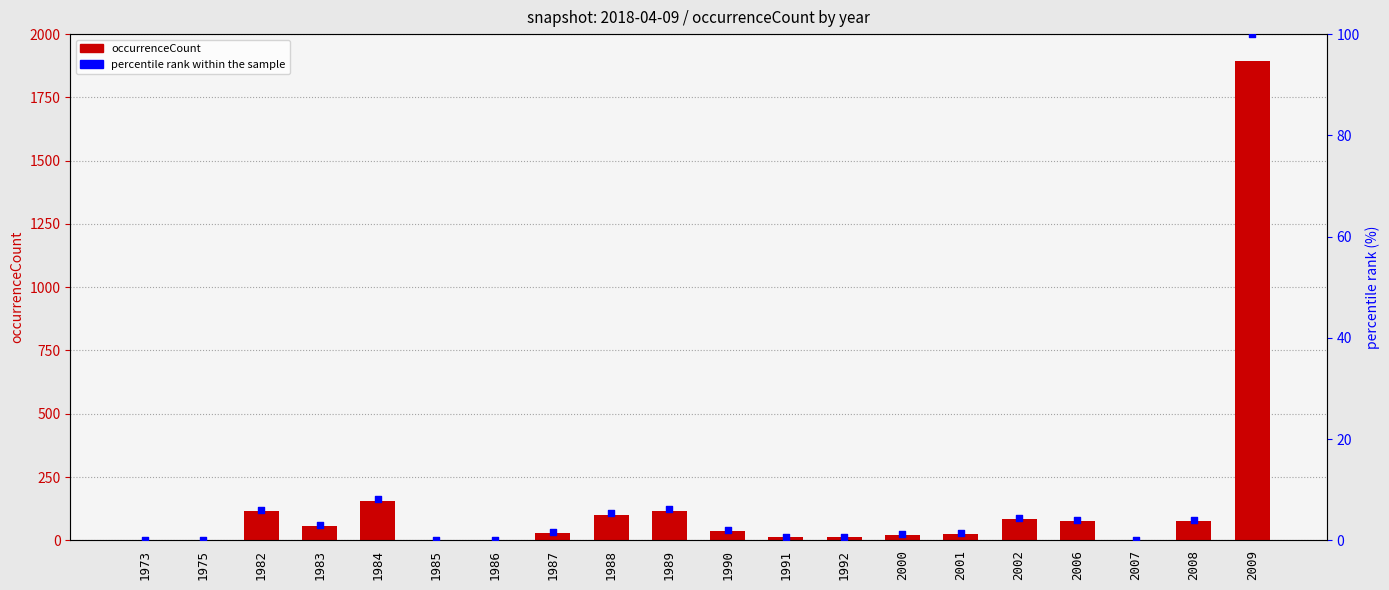

What is the total value across all series at 2008?

81.1